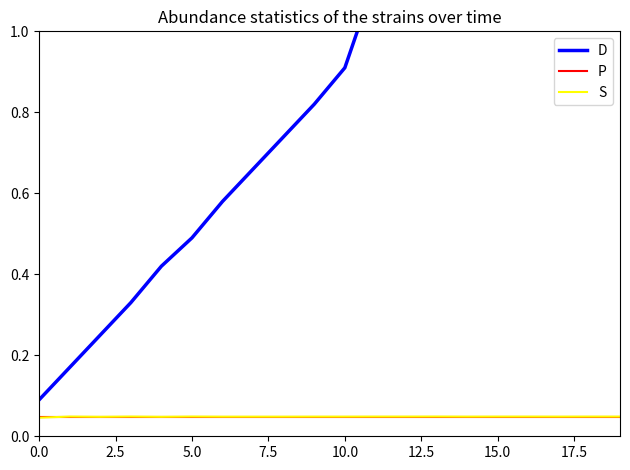

Between 18 and 19, which is larger?

19